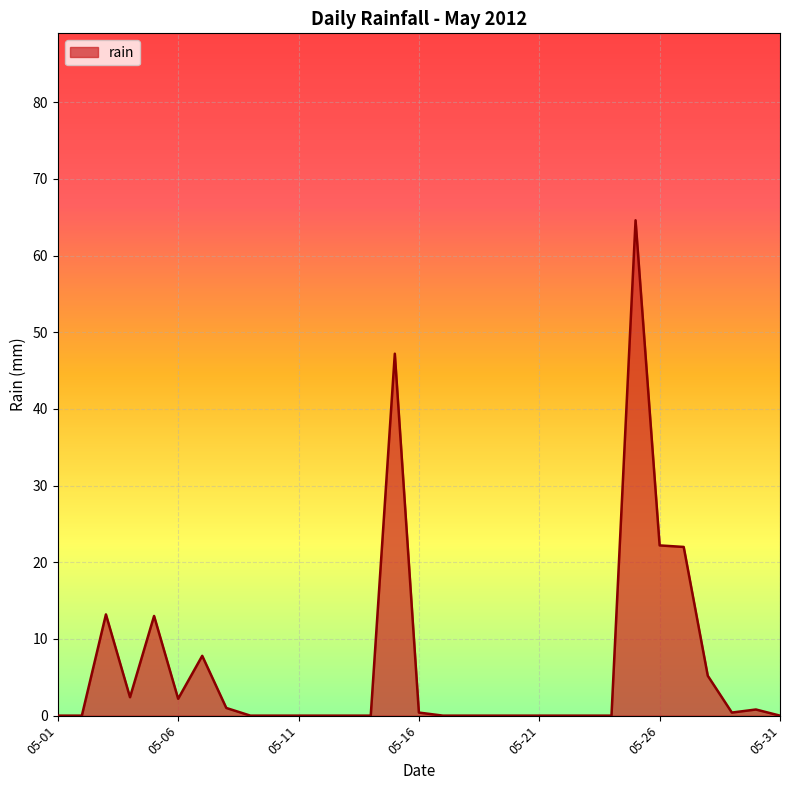

What is the difference between the second highest and minimum values?

47.2